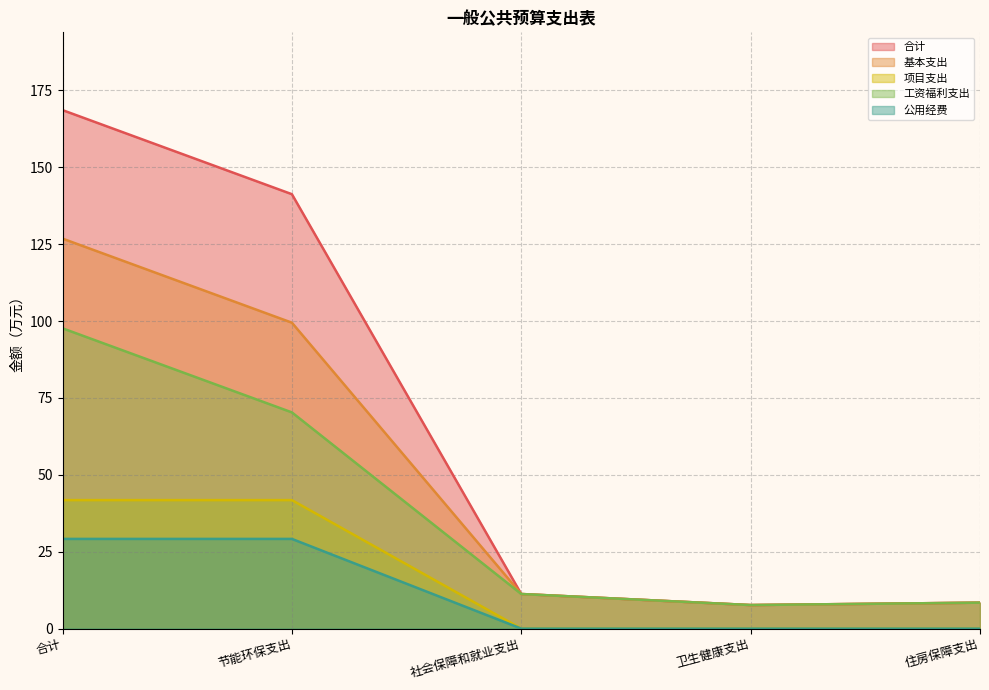

List the series in order of their peak value, lowest first.

公用经费, 项目支出, 工资福利支出, 基本支出, 合计